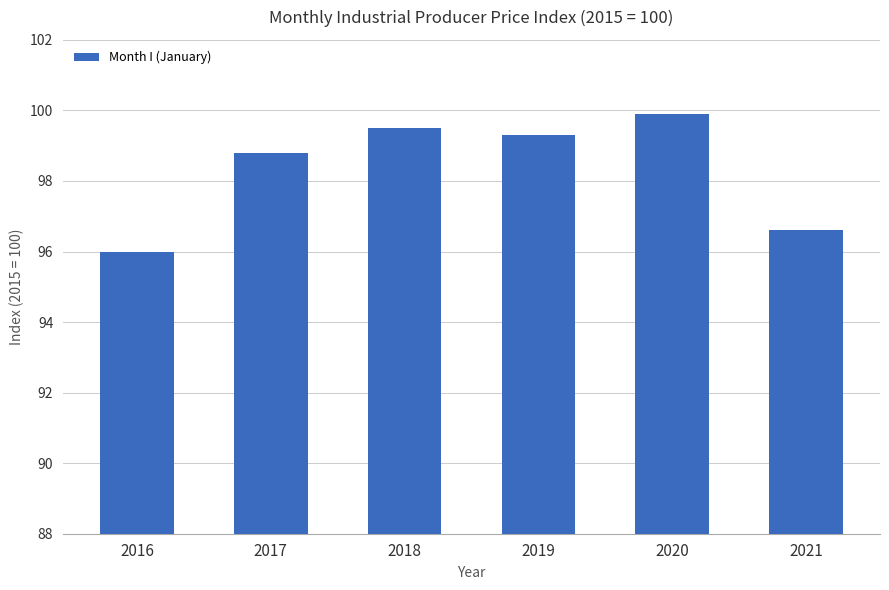

What is the minimum value shown in the chart?

96.0